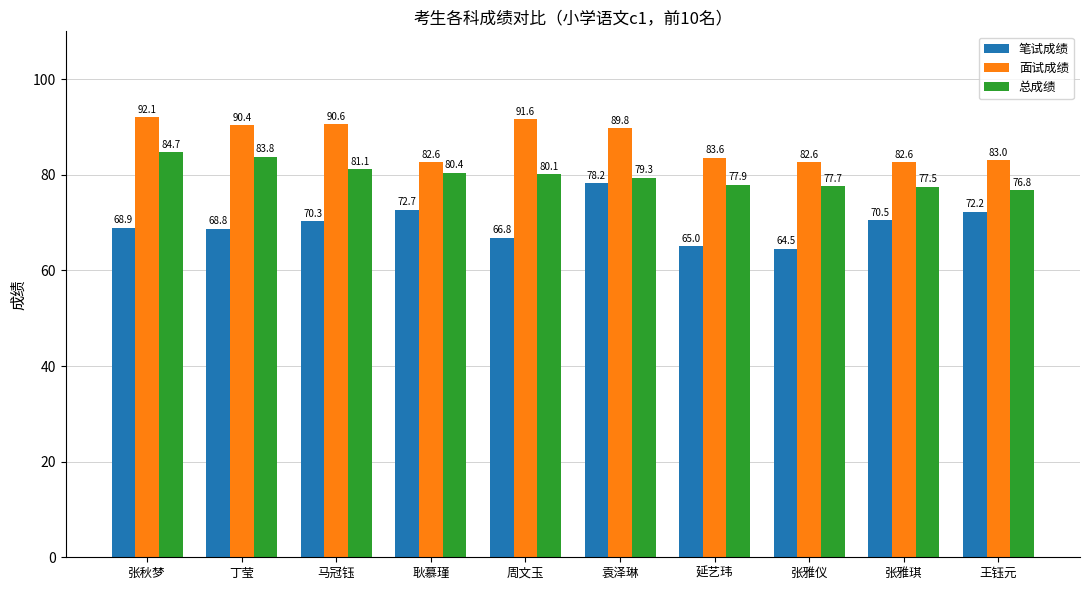

Where is 笔试成绩 nearest to the value 71?

张雅琪